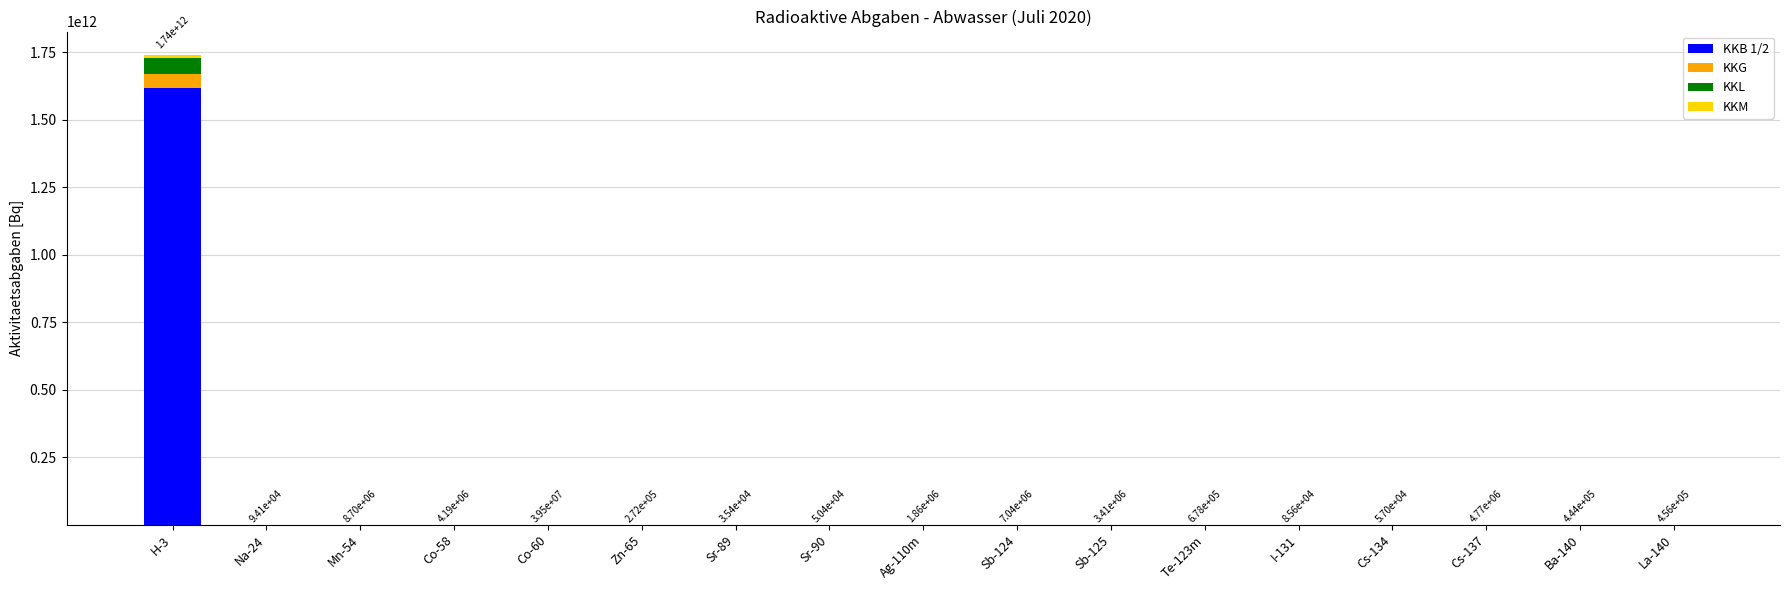

At which category is the sum across all series the highest?

H-3